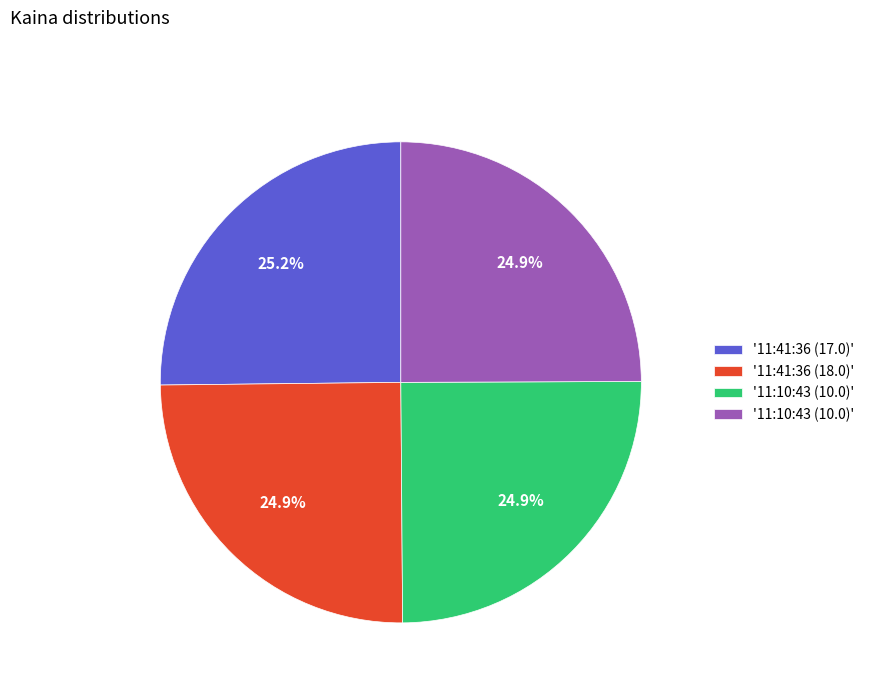

Is there any slice that represents more than half of the pie?

No